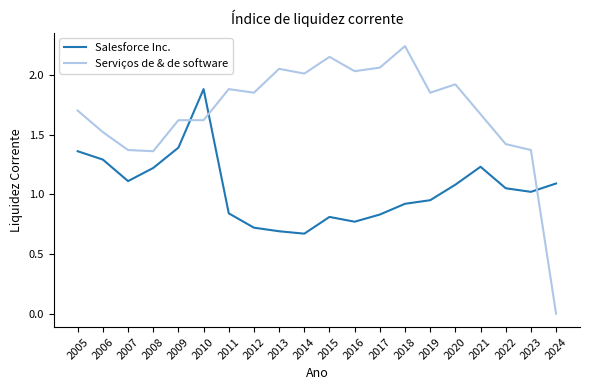

Between 2007 and 2008, which series saw the biggest shift?

Salesforce Inc.